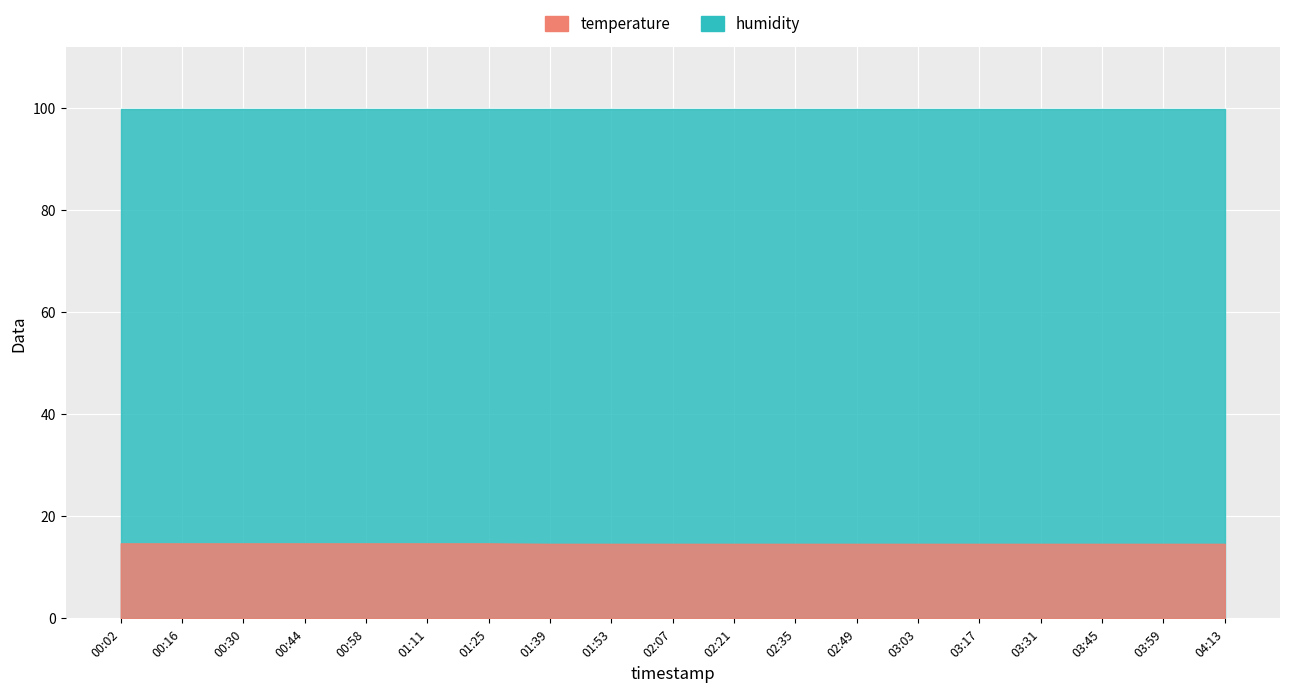

What is the greatest value displayed?

99.9